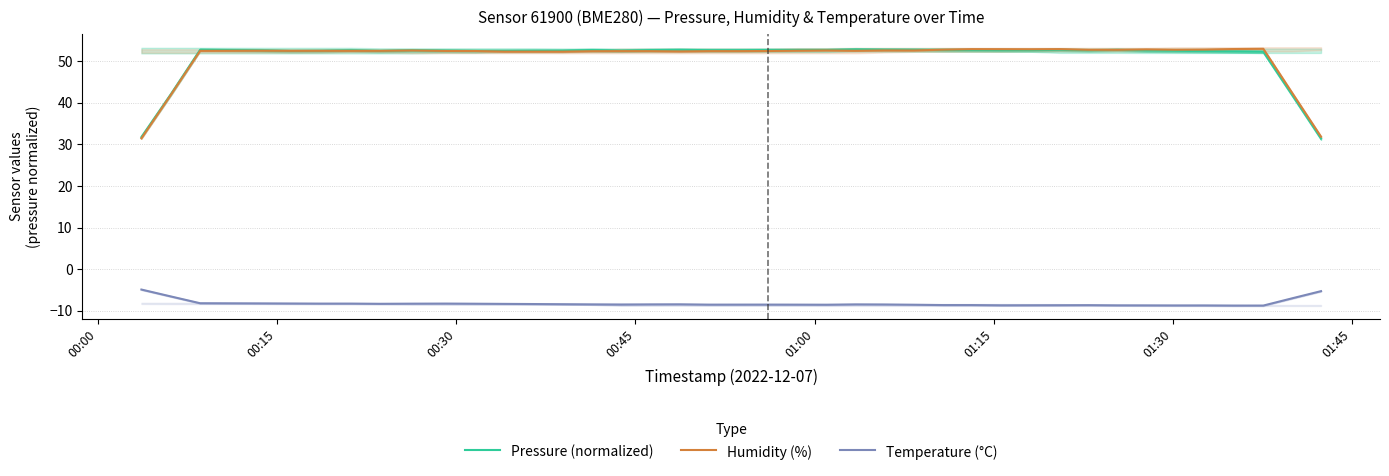

How many times do Pressure (normalized) and Humidity (%) cross each other?

5